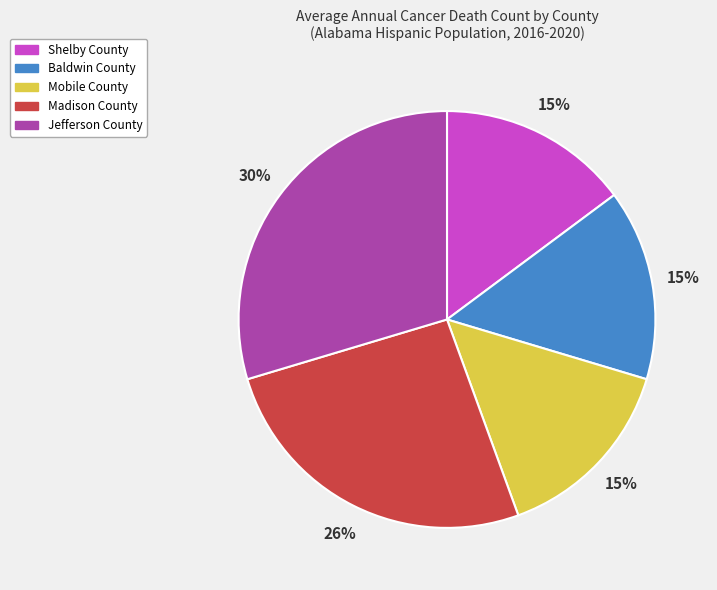

True or false: Mobile County accounts for 27% of the total.

False